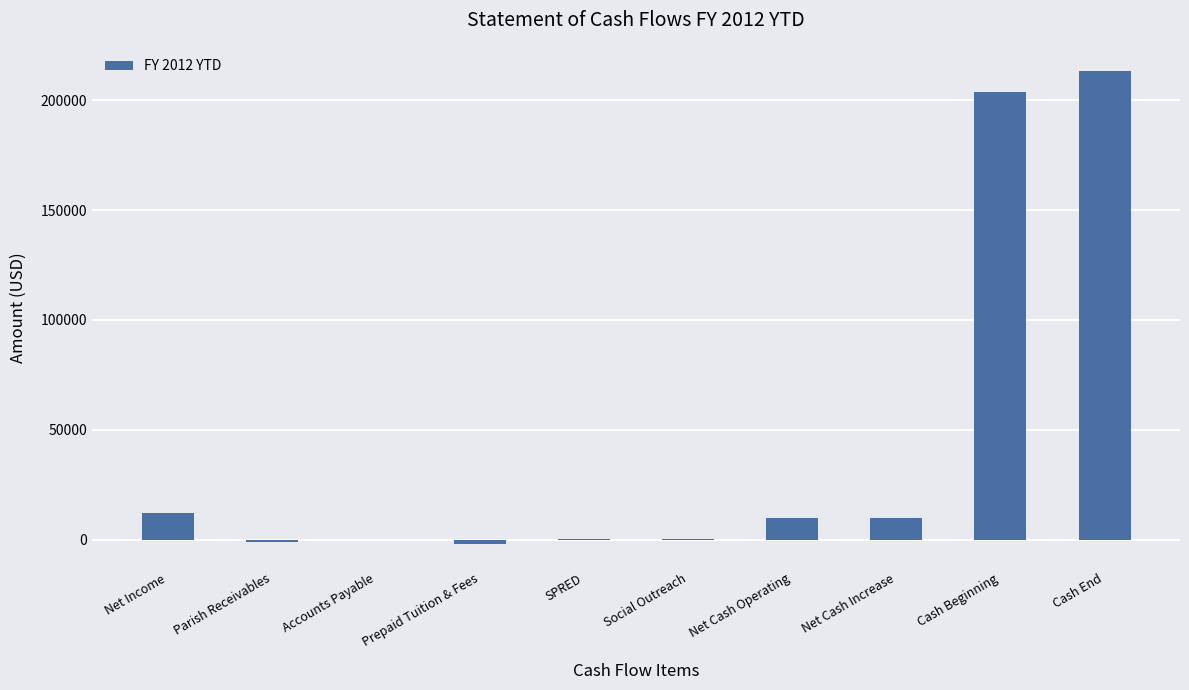

What is the sum of the values at Net Cash Increase and Net Income?

22208.7